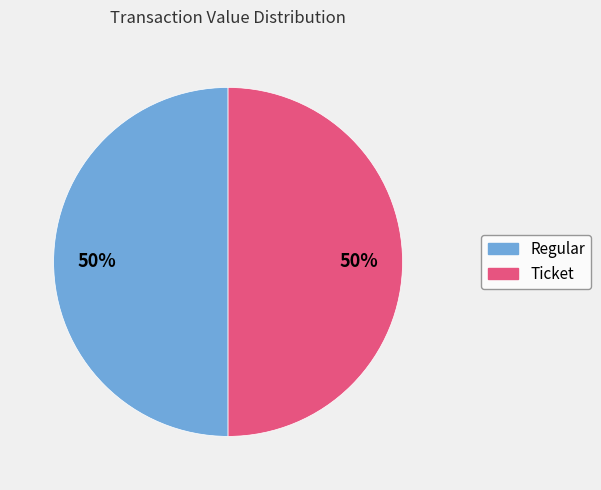

To the nearest percent, what is the average slice percentage?

50%